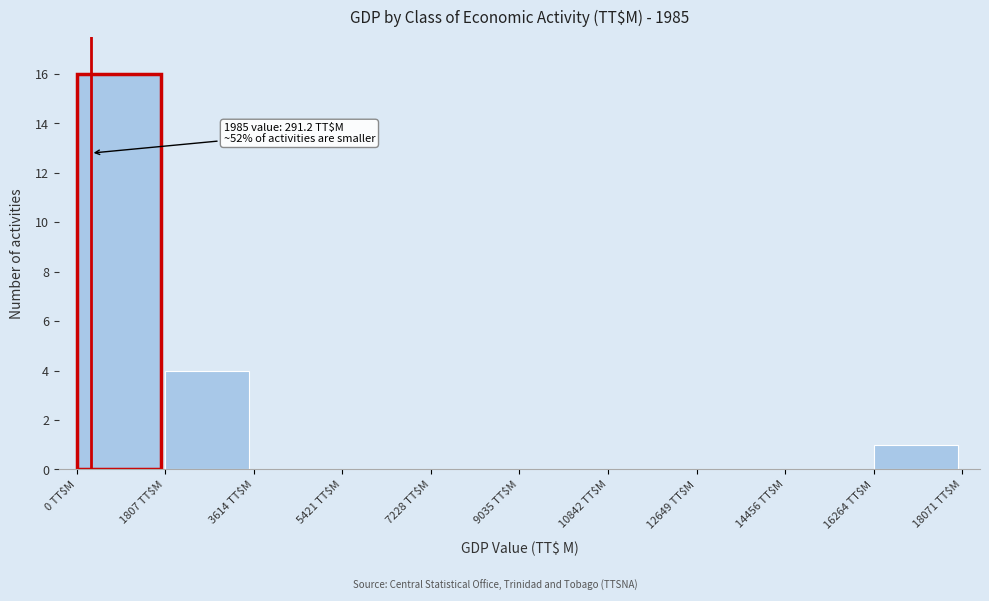

Which range on the x-axis has the tallest bar?

0 to 1800